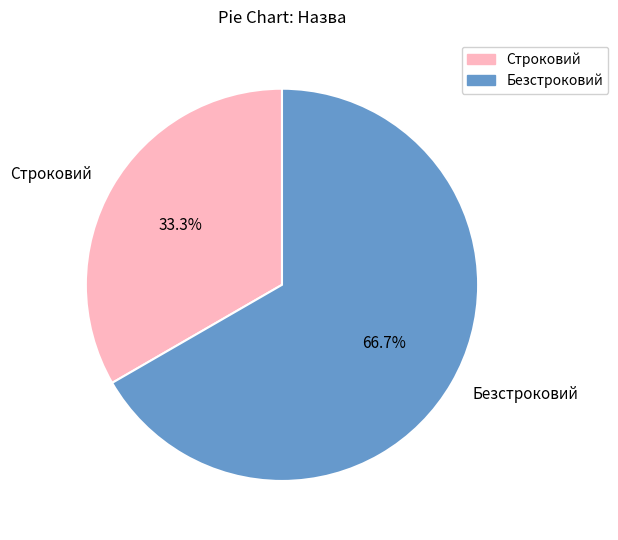

Which has a higher value, Безстроковий or Строковий?

Безстроковий